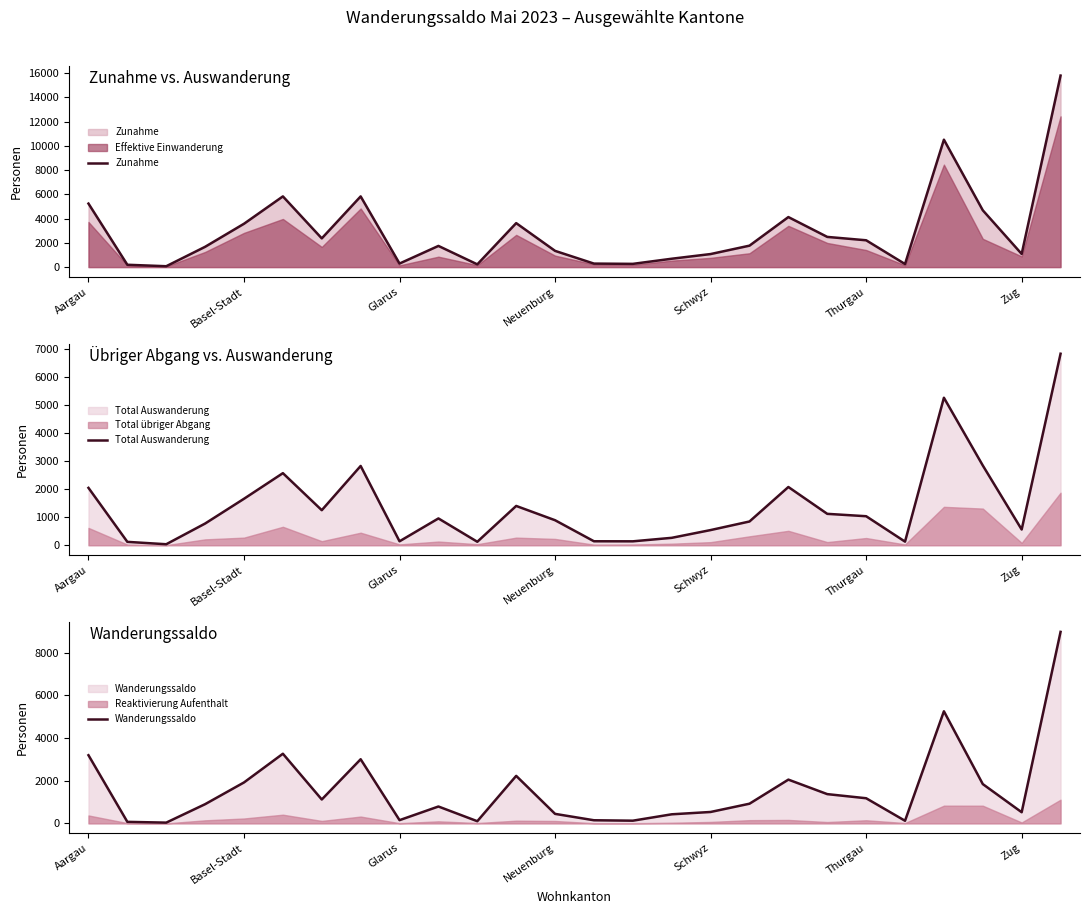

The Effektive Einwanderung series shows 1409 at Thurgau. True or false?

True